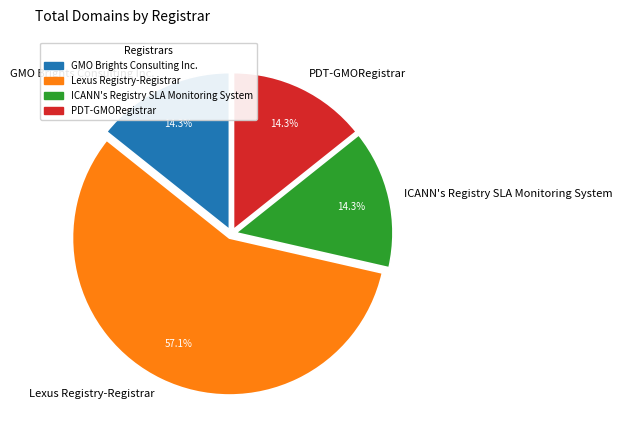

What is the ratio of the value at Lexus Registry-Registrar to the value at GMO Brights Consulting Inc.?

4.0